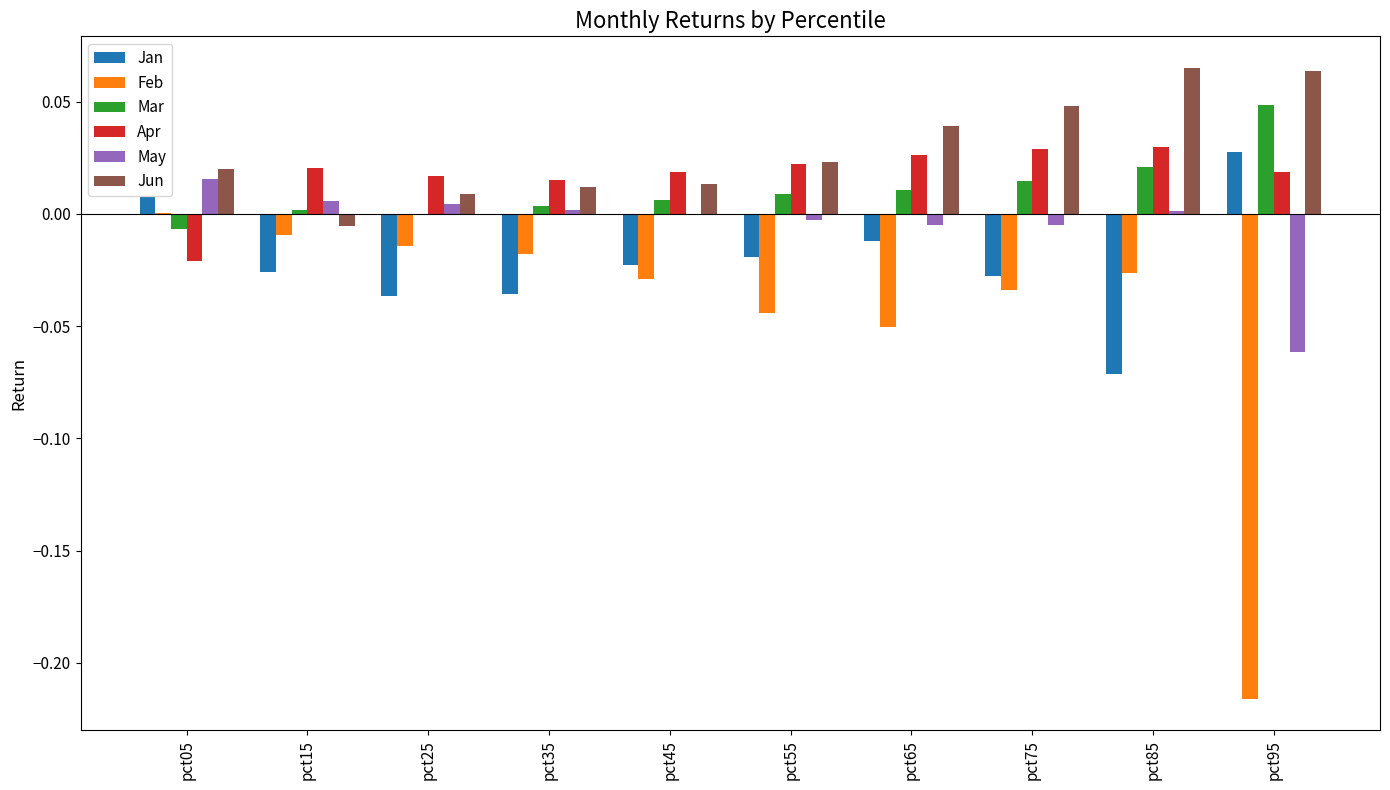

Which series has the widest spread of values?

Feb